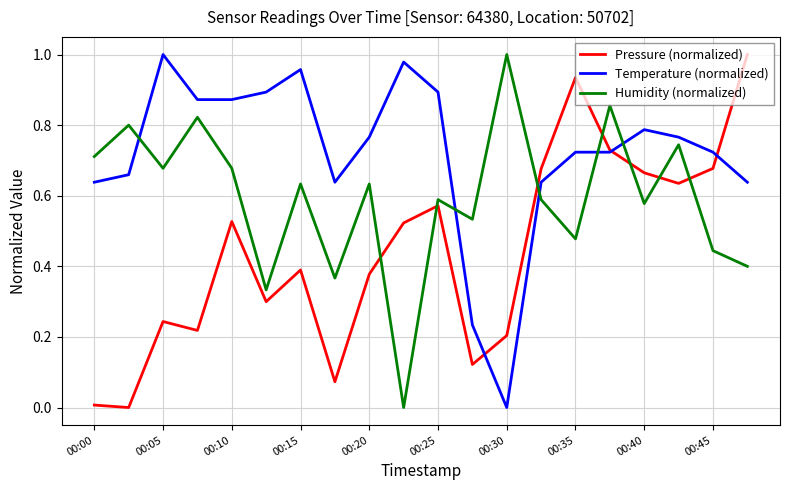

Which series has the largest total across all categories?

Temperature (normalized)